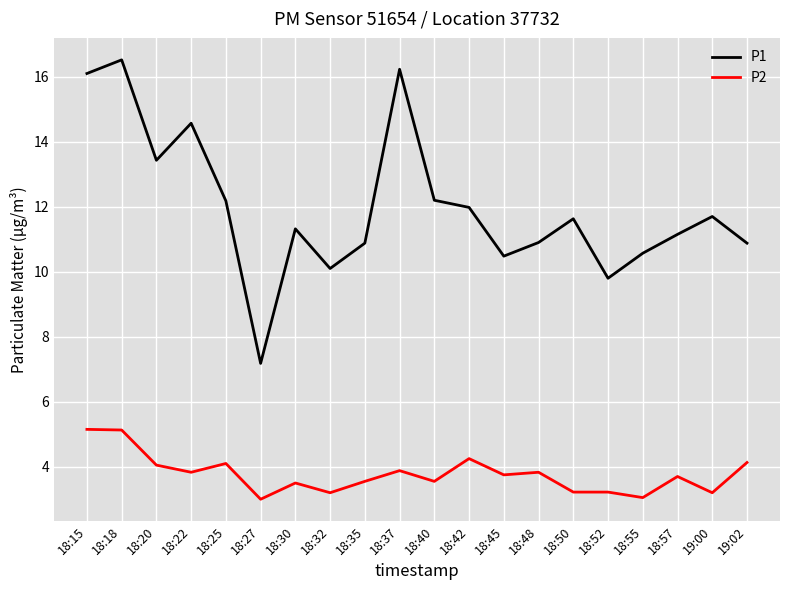

At which label does P1 reach its minimum?

18:27